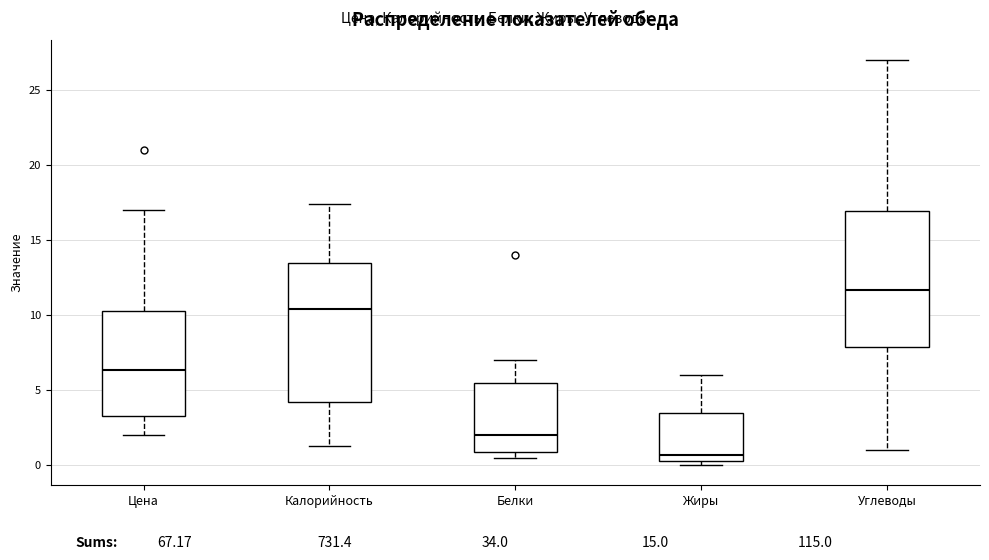

Reading left to right, read every box against the y-axis: the position of its median line, the range the box covers, and the ends of its whiskers. The values are not printed on the chart, so give them approximately, as read against the axis.

Цена: median 6.5, box 3.5 to 10.5, whiskers 2.0 to 17.0
Калорийность: median 10.5, box 4.0 to 13.5, whiskers 1.5 to 17.5
Белки: median 2.0, box 1.0 to 5.5, whiskers 0.5 to 7.0
Жиры: median 0.5 (just above the box's lower edge), box 0.5 to 3.5, whiskers 0.0 to 6.0
Углеводы: median 11.5, box 8.0 to 17.0, whiskers 1.0 to 27.0